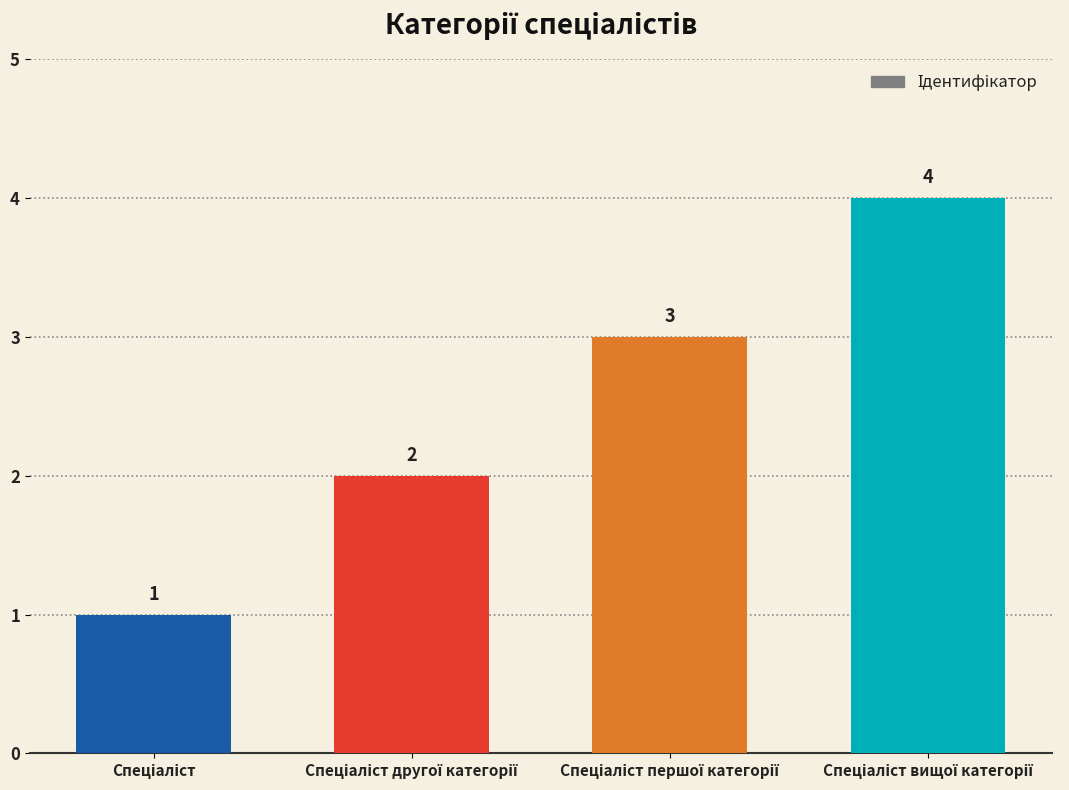

What is the value of the 3rd bar from the left?

3